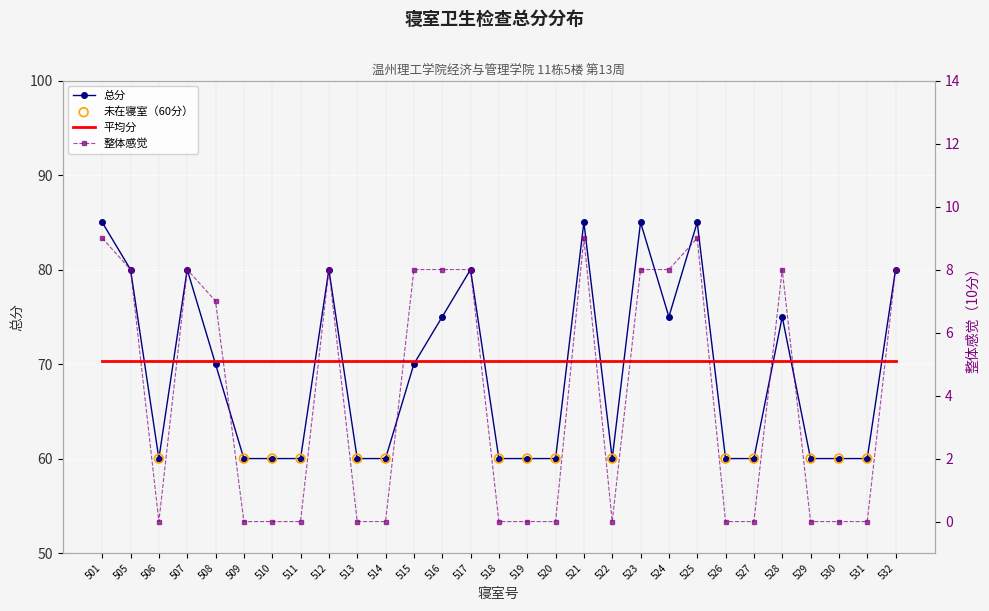

Which series has the largest Y range (max minus min)?

总分